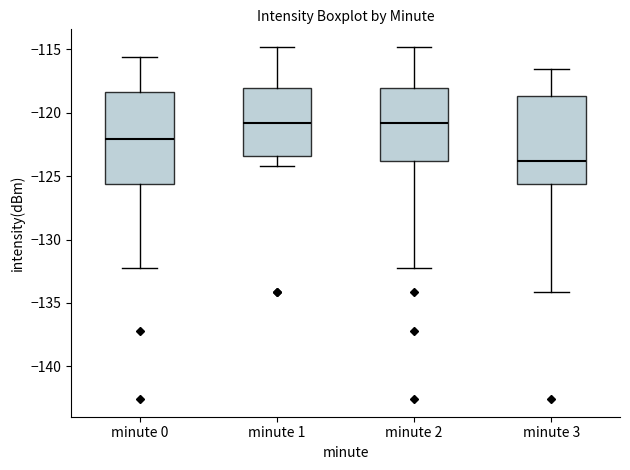

Which box's median line is the lowest?

minute 3